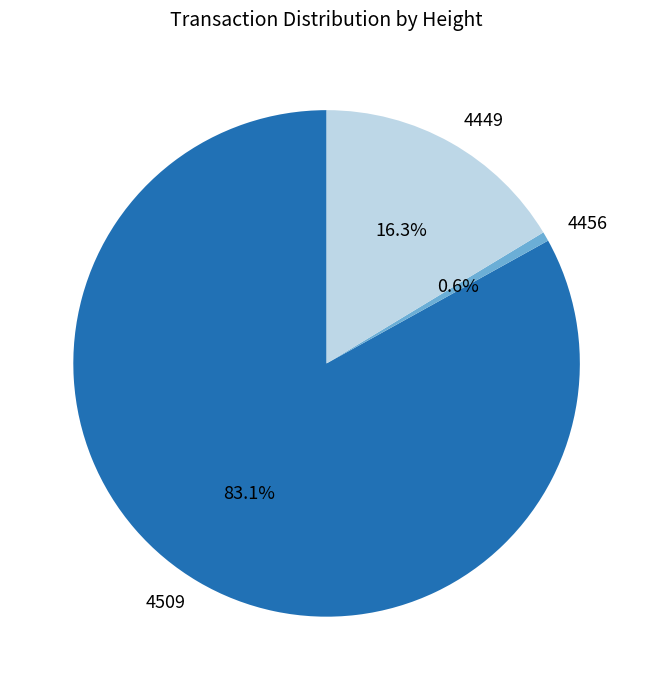

Which has a higher value, 4509 or 4449?

4509